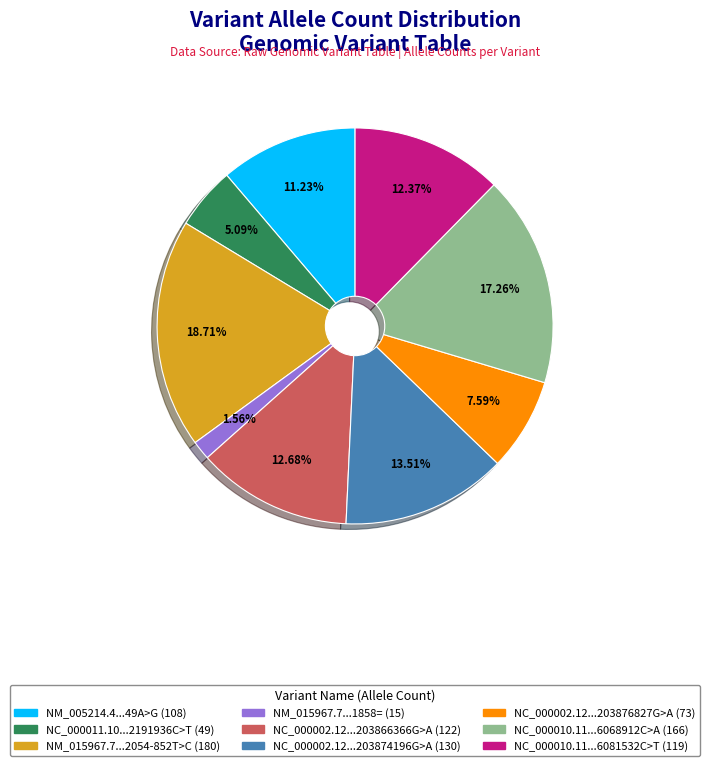

Is there a majority slice in this chart?

No